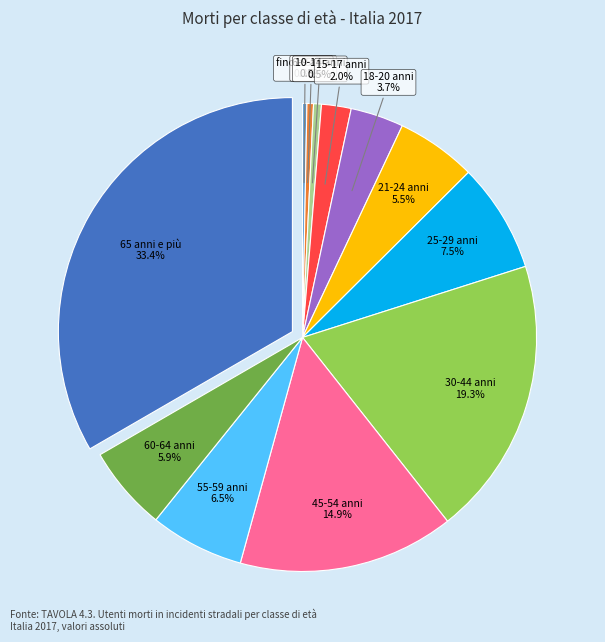

To the nearest percent, what is the difference between the largest and smallest slice percentages?

33%